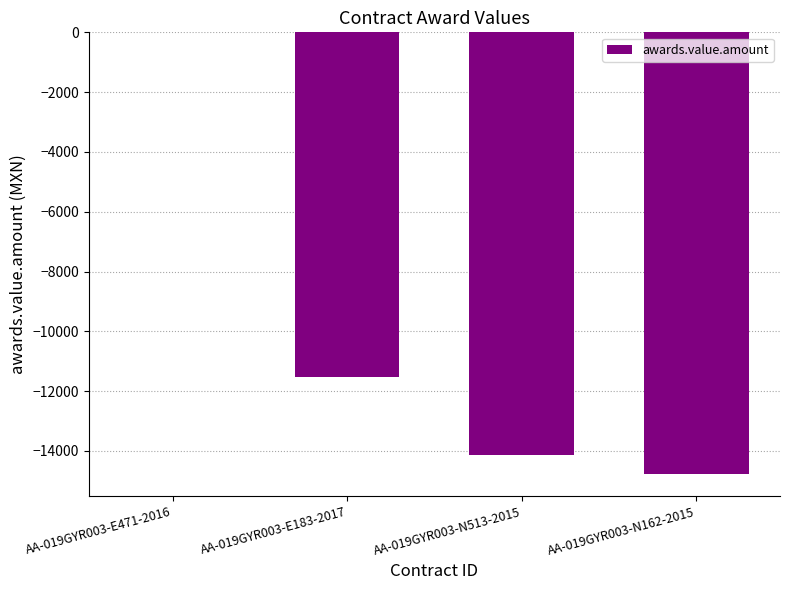

Reading left to right, extract all data points from this chart.

0.0	-11524.0	-14124.9	-14767.0